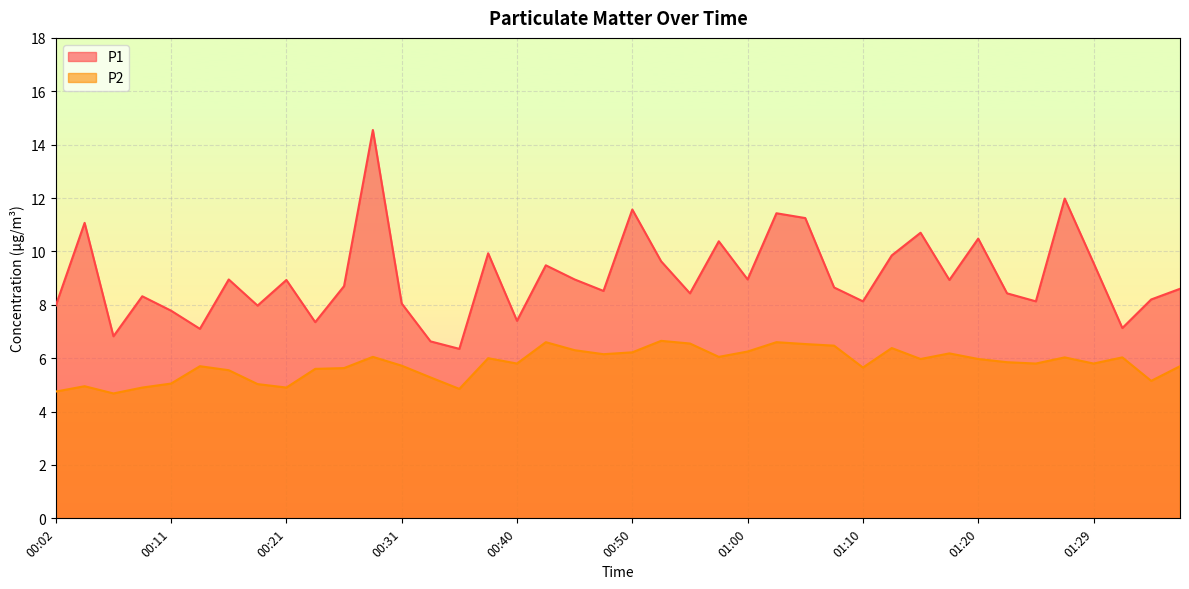

What is the difference between the maximum and minimum values in the P2 series?

2.0